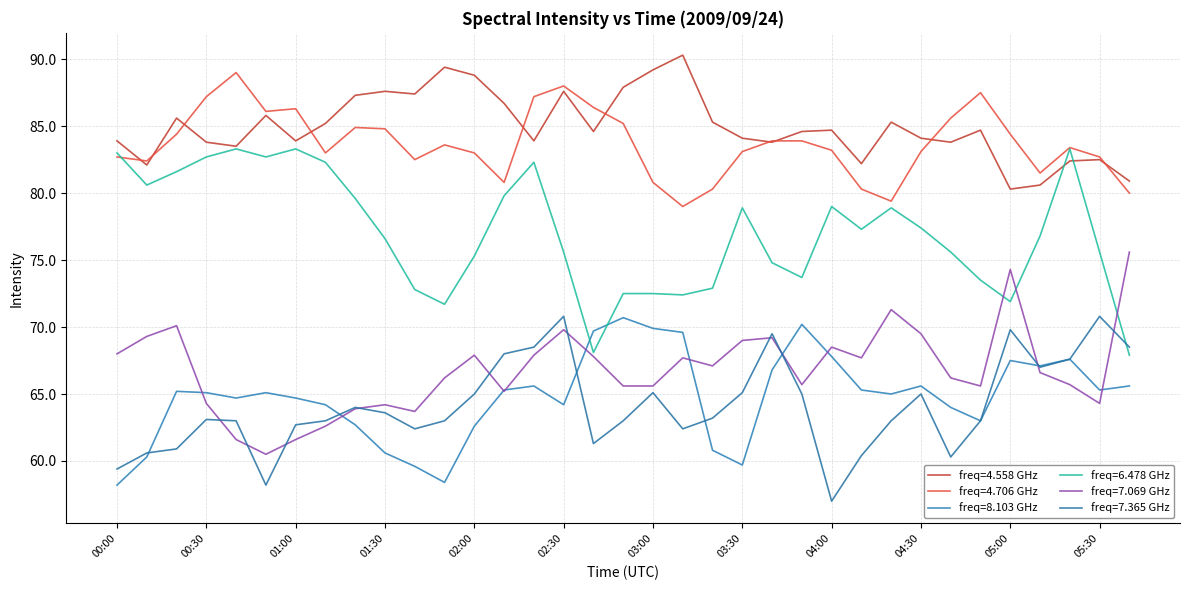

How many lines are shown in the chart?

6